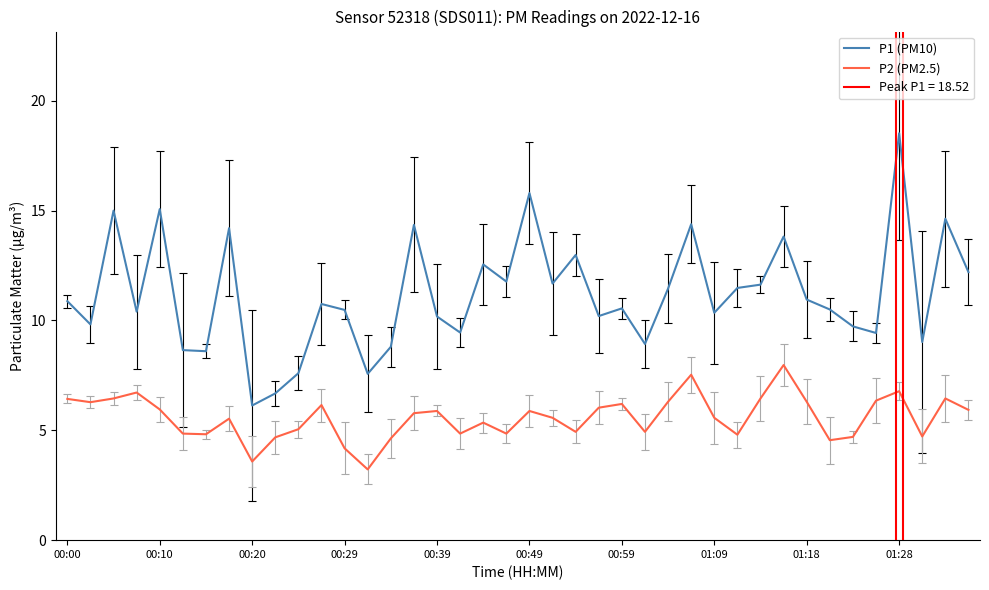

What is the maximum value for P2 (PM2.5)?

8.0